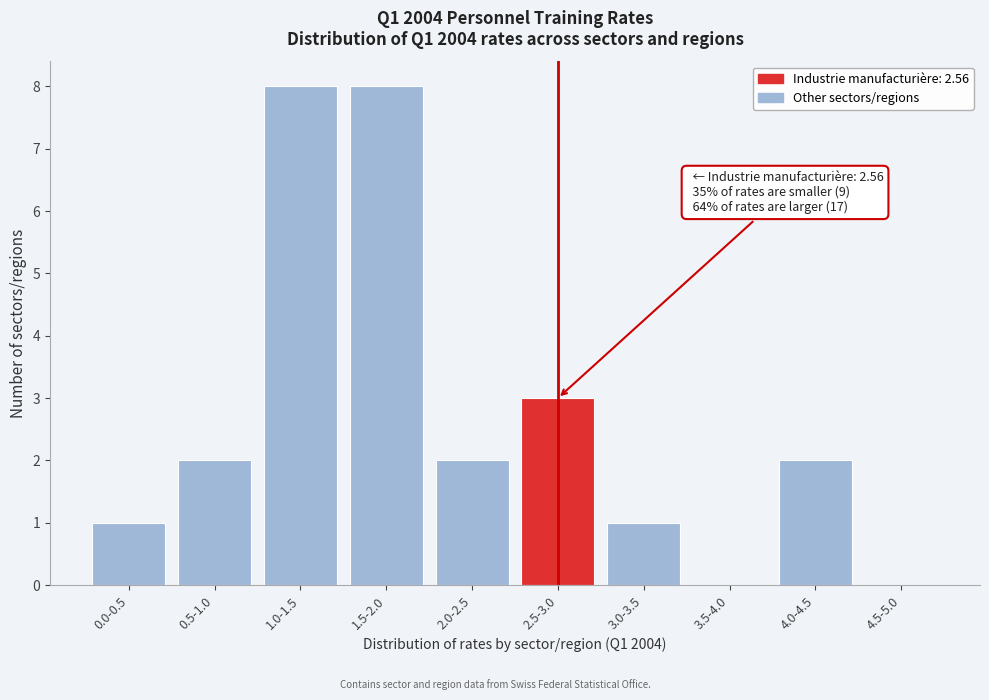

Reading left to right, what are all the values shown in this chart?

0.0-0.5=1	0.5-1.0=2	1.0-1.5=8	1.5-2.0=8	2.0-2.5=2	2.5-3.0=3	3.0-3.5=1	3.5-4.0=0	4.0-4.5=2	4.5-5.0=0